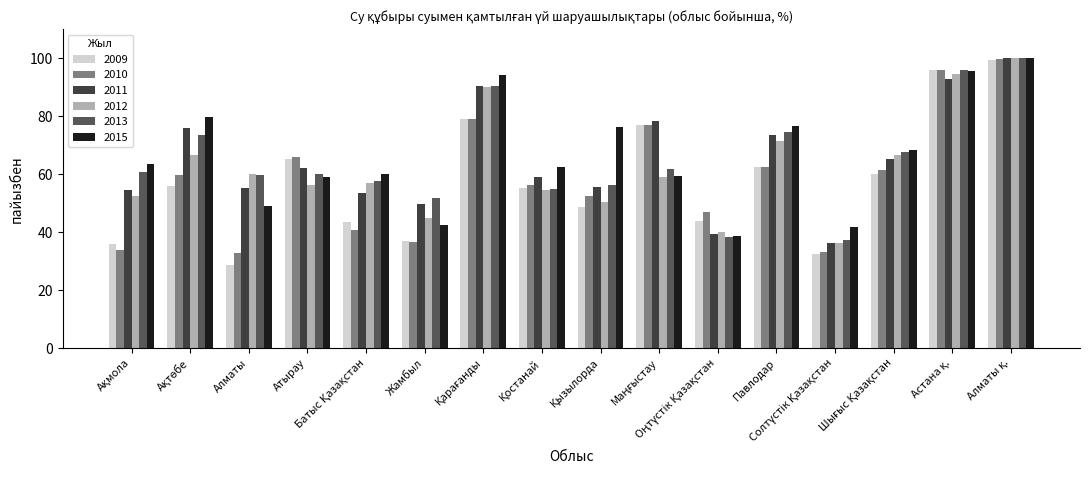

What is the minimum value for 2009?

28.8